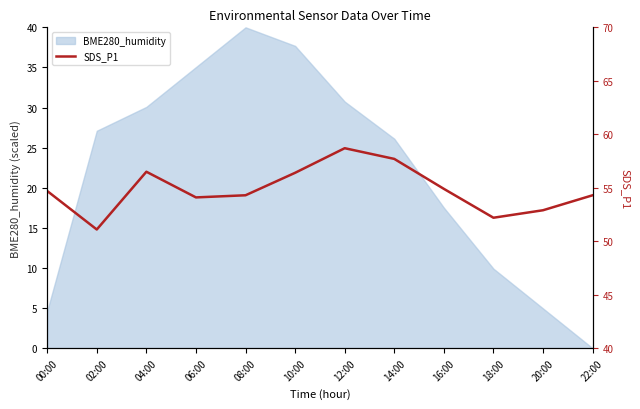

What is the maximum value shown in the chart?

58.7